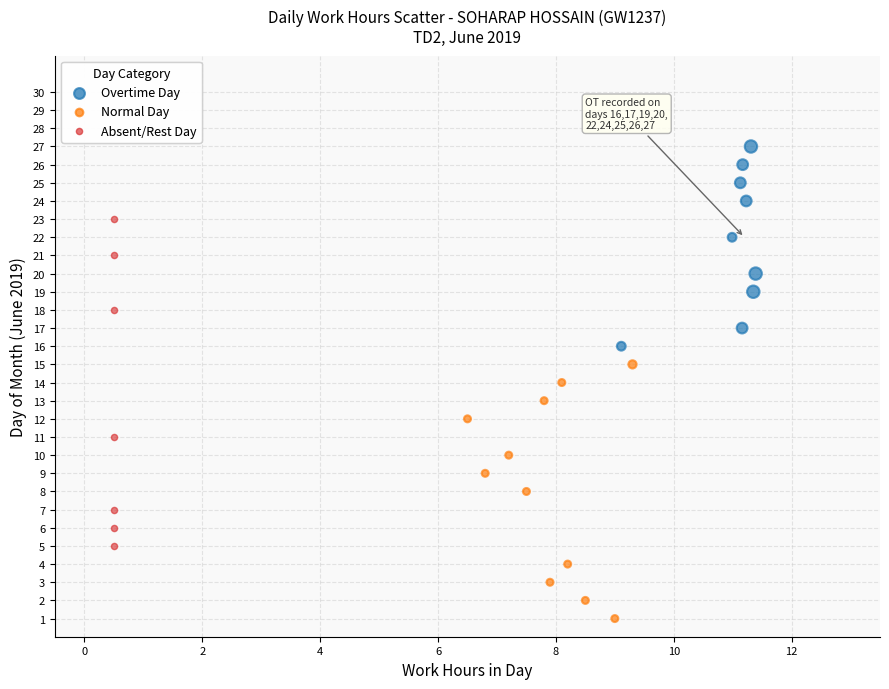

Which series reaches the maximum Y coordinate?

Overtime Day